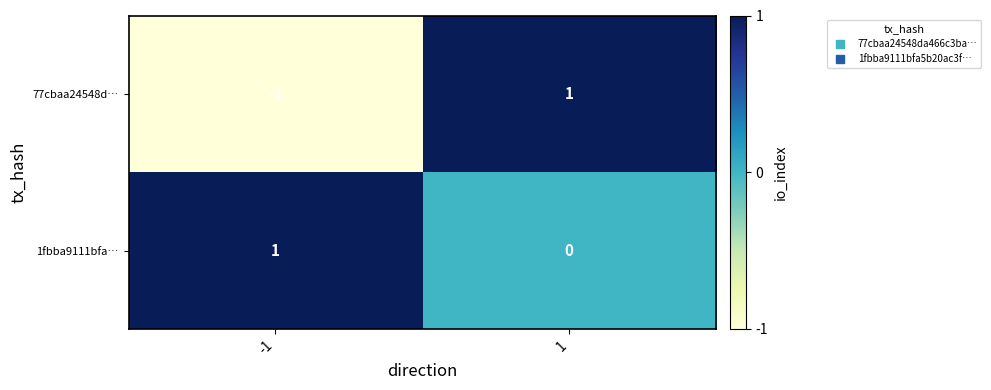

True or false: 1fbba9111bfa… has a value of 1 at -1.

True